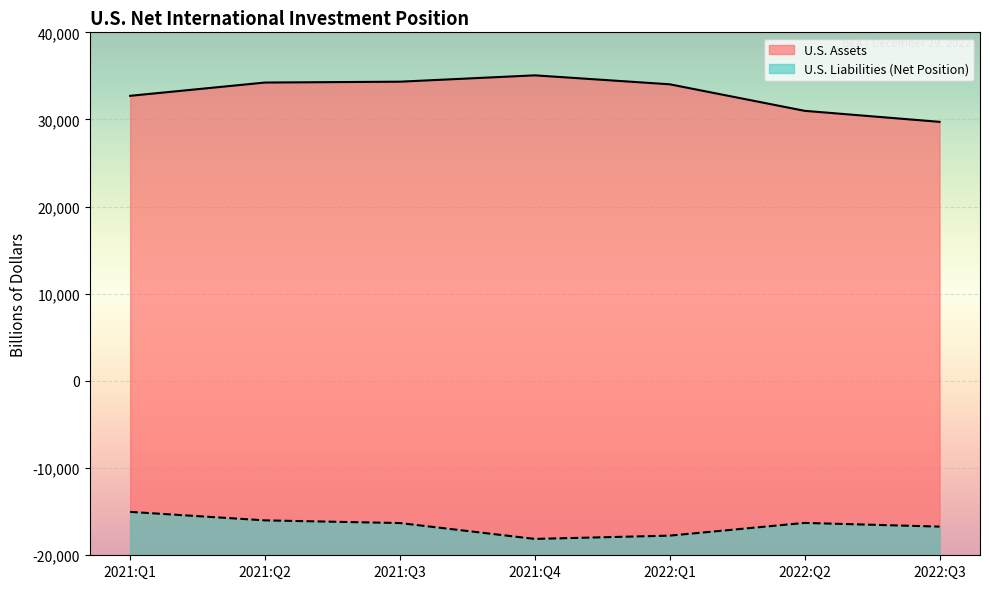

Where does the U.S. Liabilities (Net Position) series first go above -16302?

2021:Q1